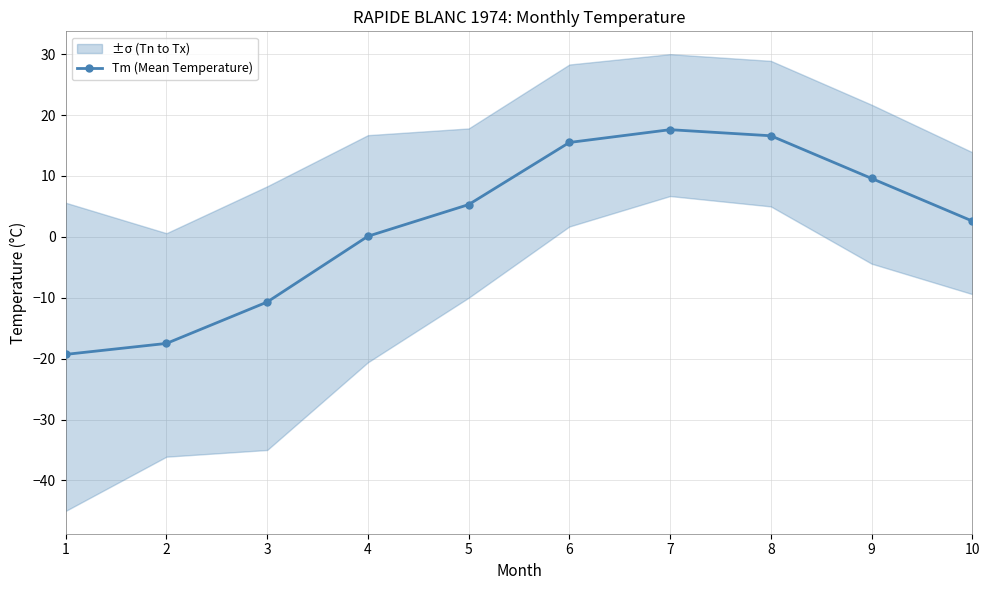

Count the number of categories in the chart.

10